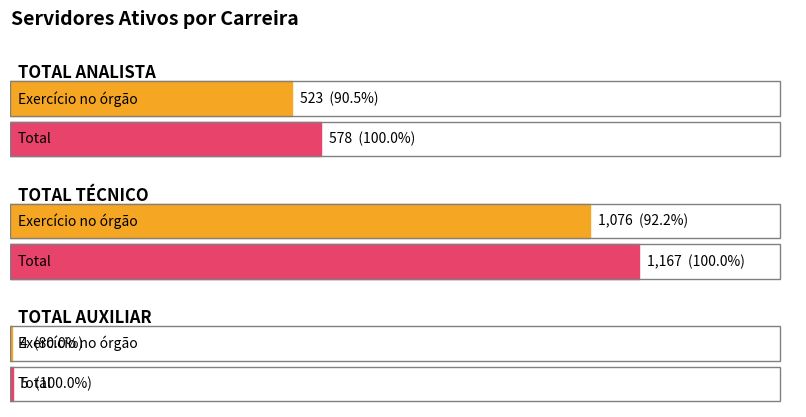

What is the sum of the Exercício no órgão values at TOTAL AUXILIAR and TOTAL TÉCNICO?

1080